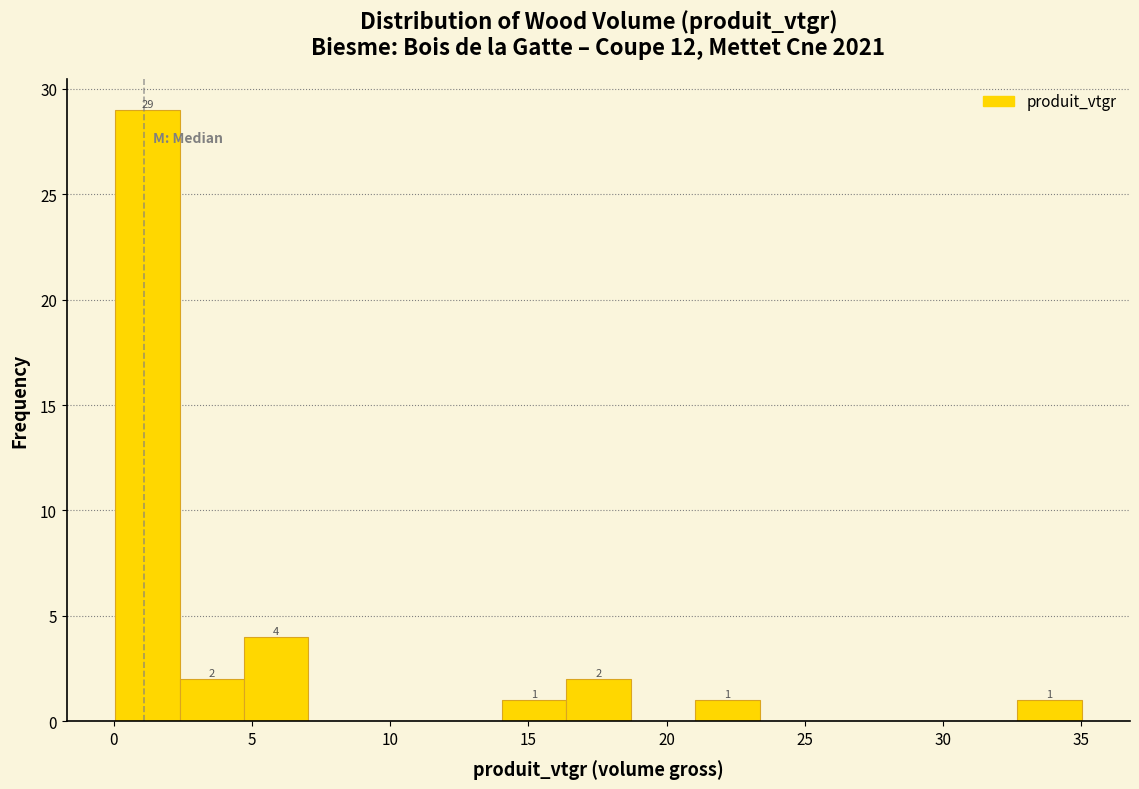

Over which range of the x-axis is the bar tallest?

0.0 to 2.5